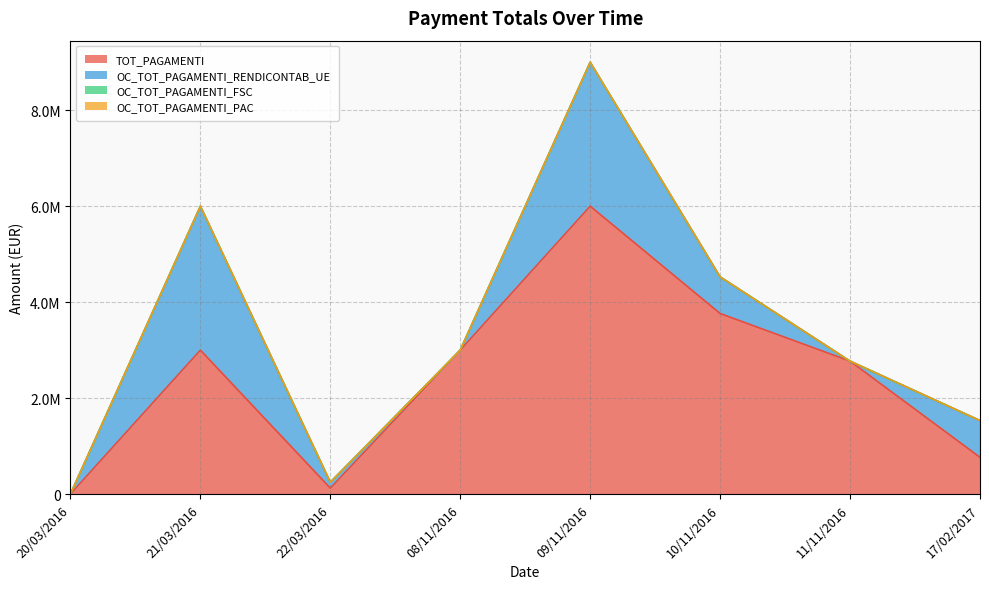

The OC_TOT_PAGAMENTI_RENDICONTAB_UE series shows 1724452.5 at 21/03/2016. True or false?

False